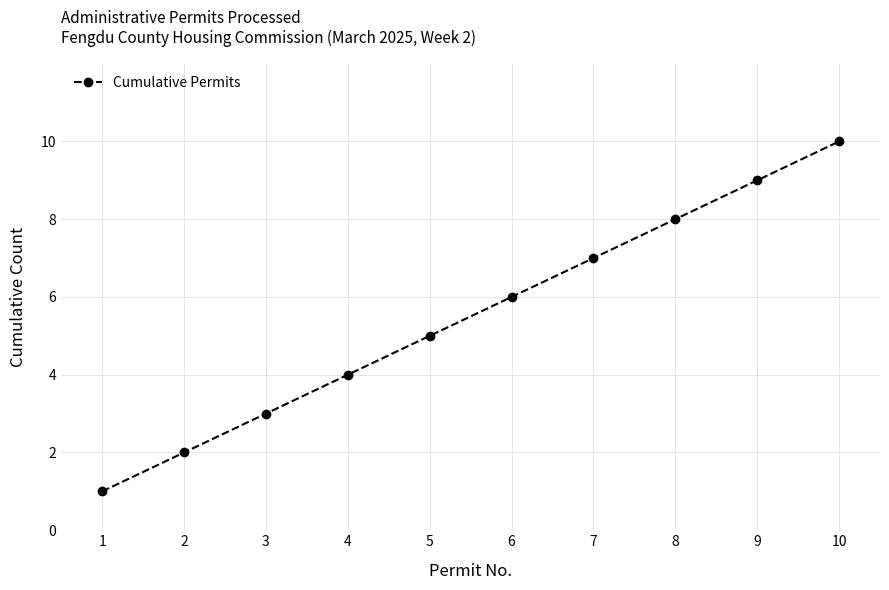

What is the smallest value displayed?

1